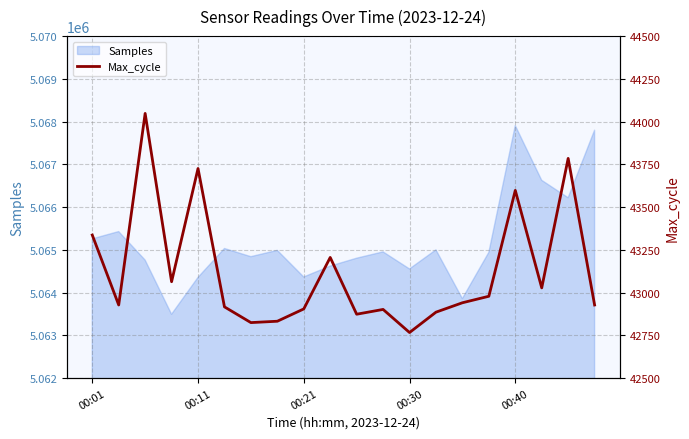

What is the minimum value for Samples?

5063495